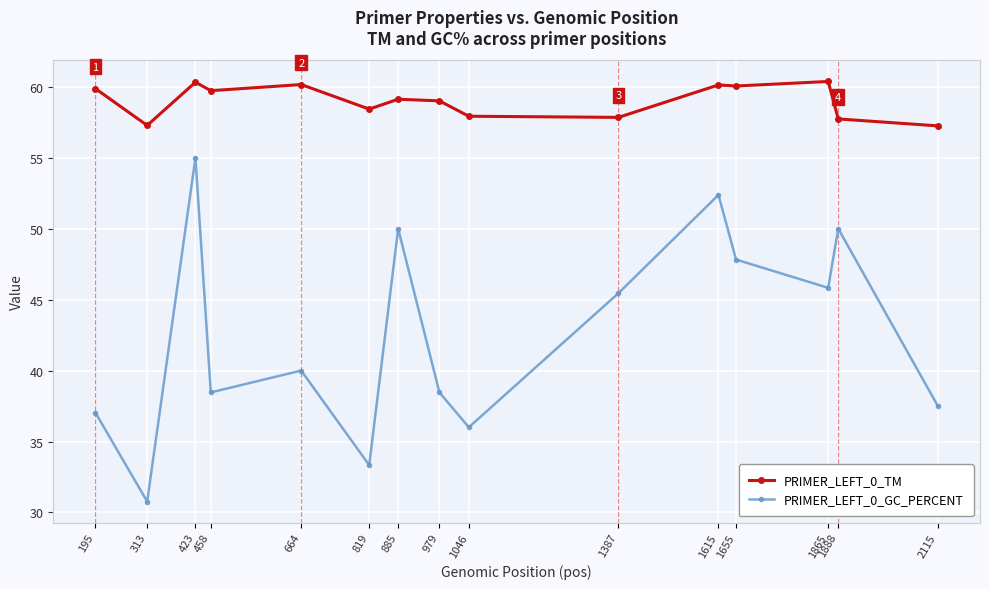

What is the approximate value of PRIMER_LEFT_0_GC_PERCENT at 195?

37.0